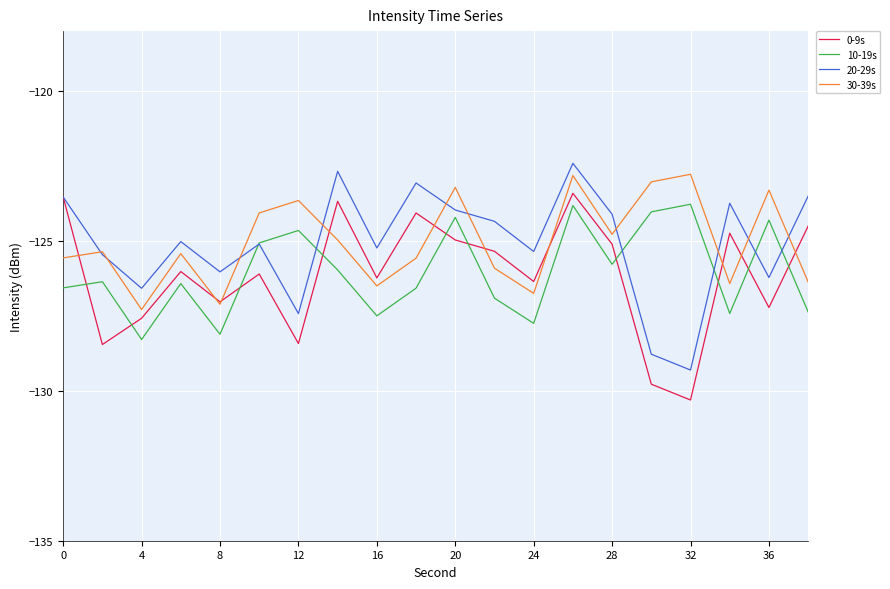

What is the maximum value shown in the chart?

-122.4